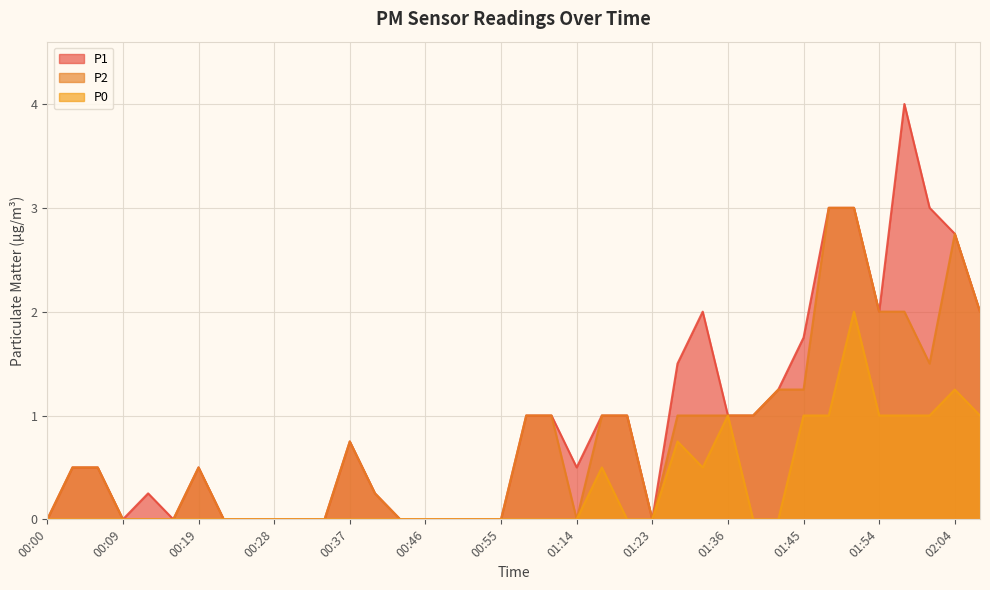

How many values in P1 are above zero?

24